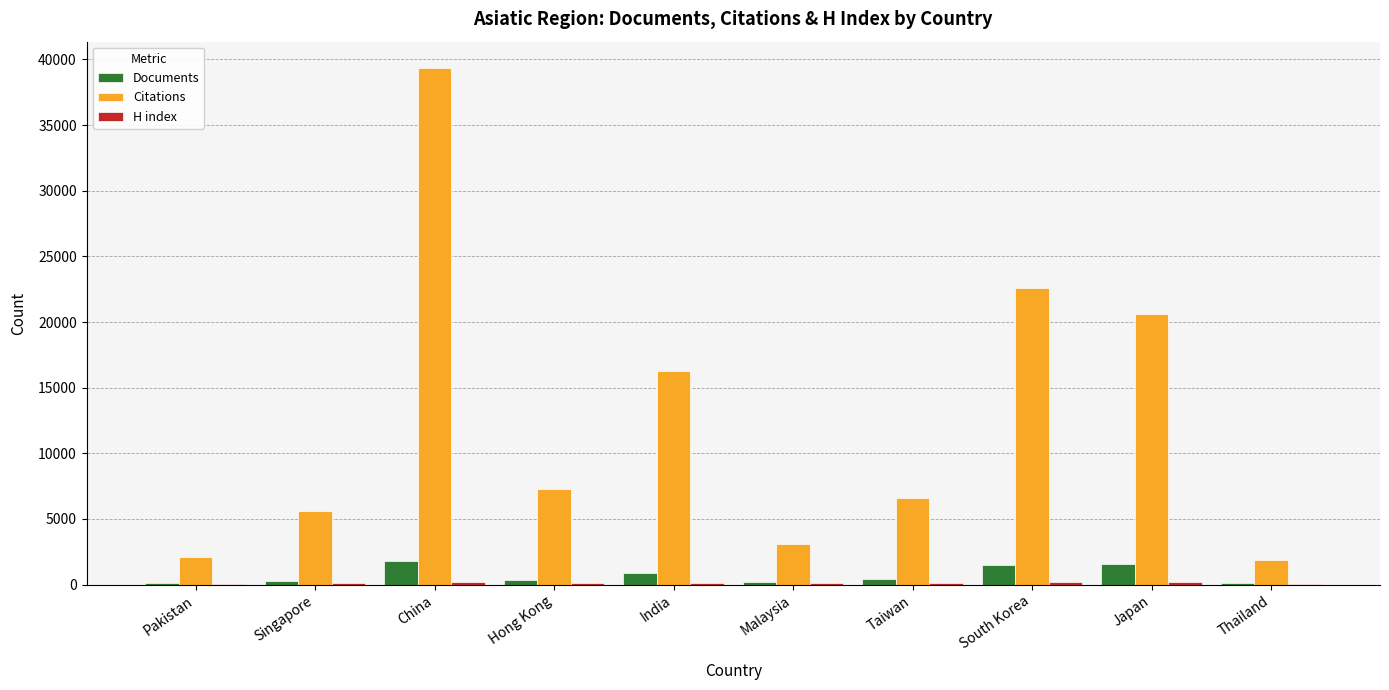

Which series has the largest total across all categories?

Citations